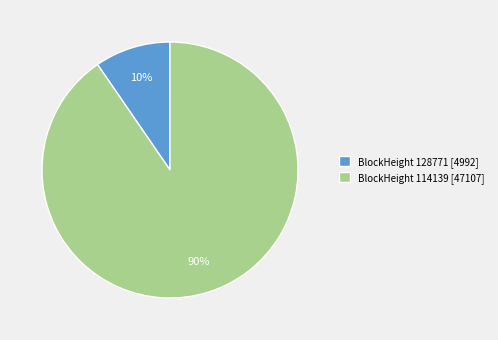

Is it true that BlockHeight 114139 [47107] is 90% of the pie?

True